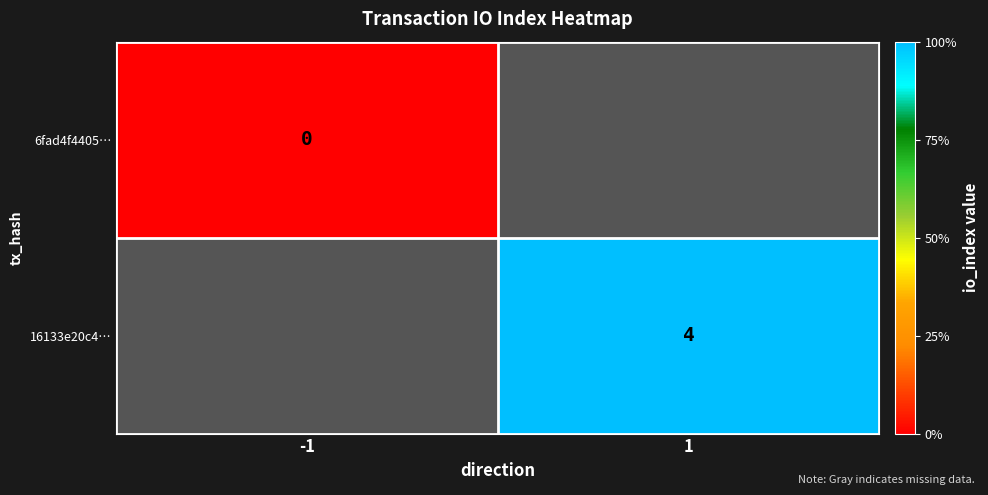

Is the value of 6fad4f4405… at -1 greater than the value of 16133e20c4… at 1?

No